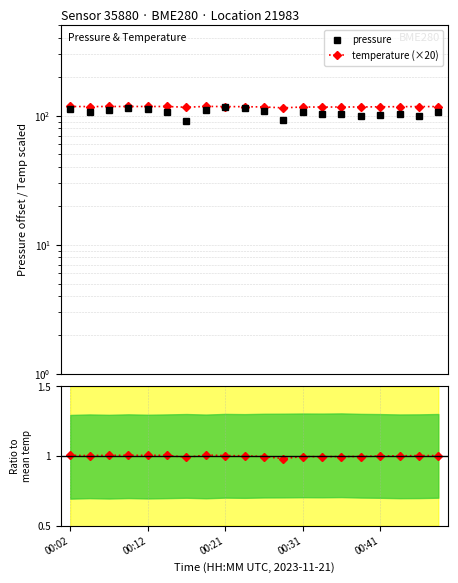

What is the value of the pressure point at the 16th from the left?

99.1